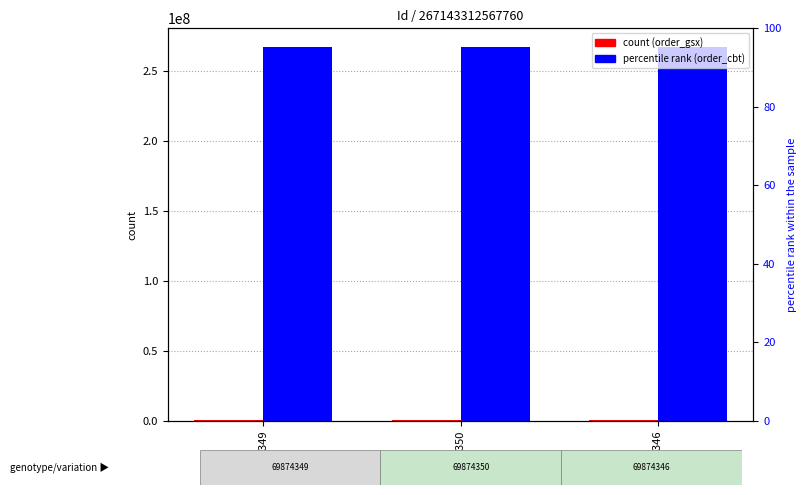

Reading right to left, list all the values displayed in this chart.

order_gsx: 567761	567761	567761
order_cbt: 267143312	267143312	267143312